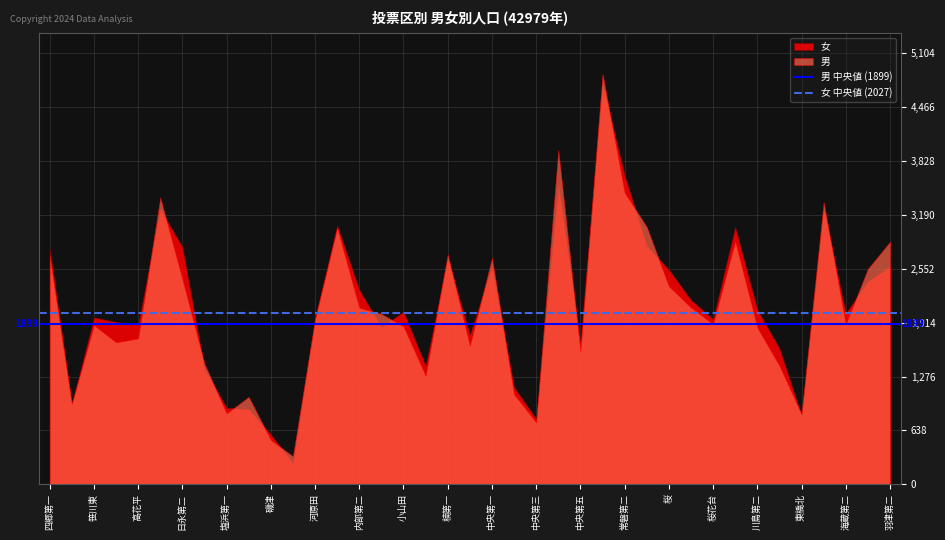

Which series has the widest spread of values?

男